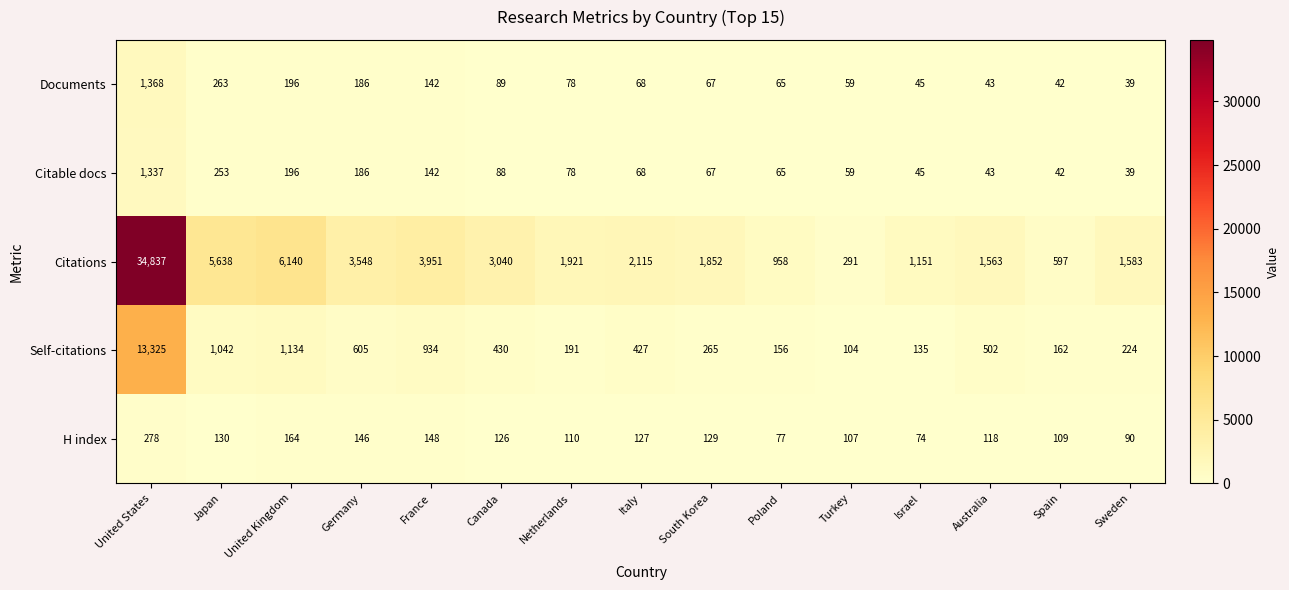

What is the difference between the maximum and minimum values in the H index series?

204